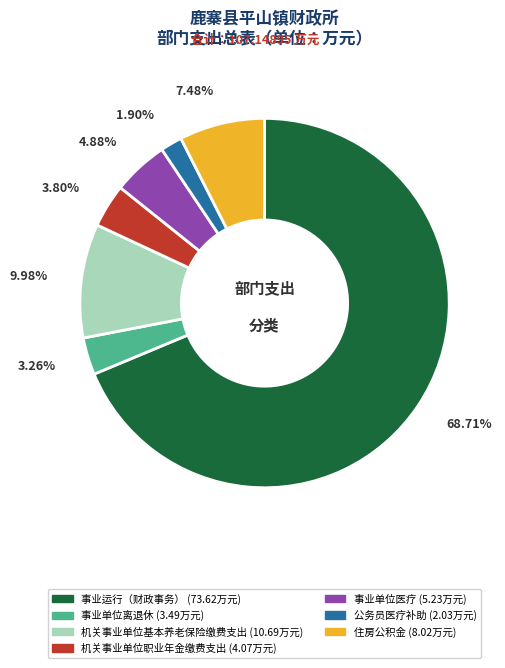

To the nearest percent, what is the average slice percentage?

14%